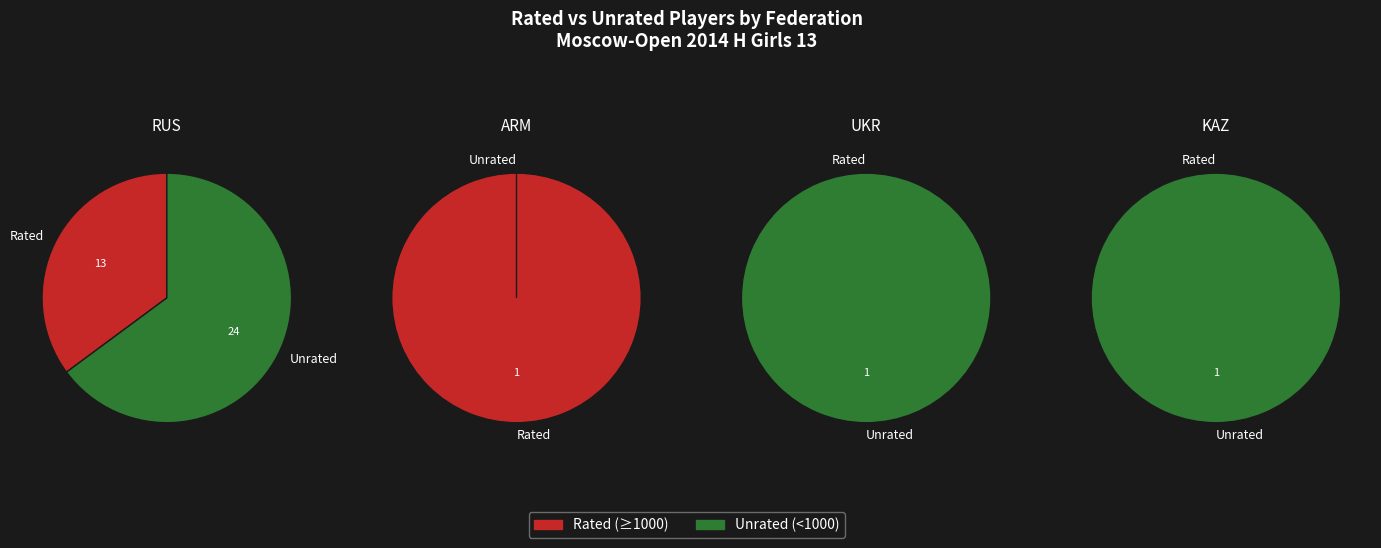

How many segments does this pie chart have?

4